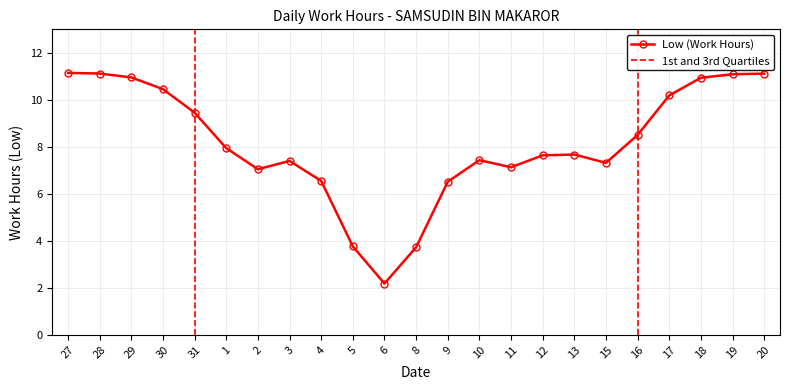

True or false: Low (Work Hours) has more than 1 points higher than both neighbors.

True